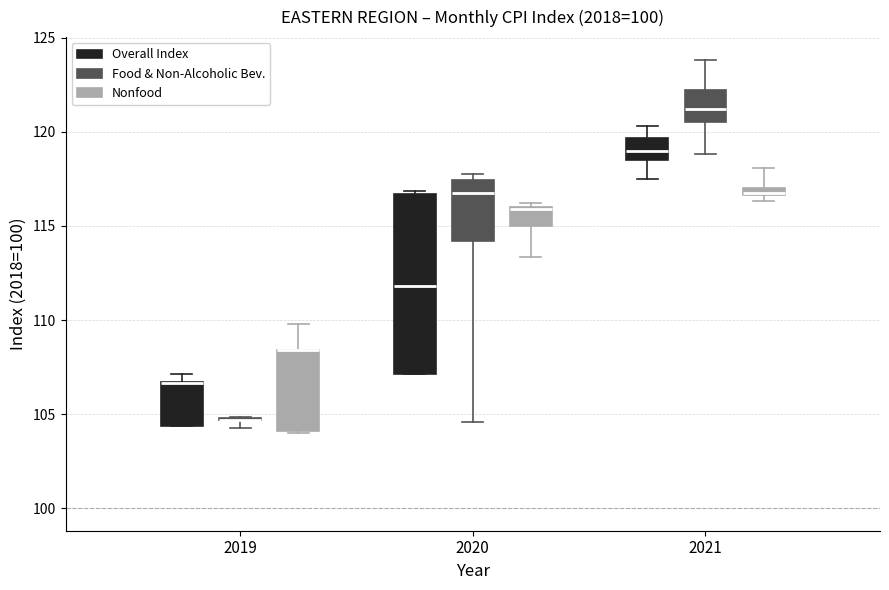

Comparing the boxes themselves (not the whiskers), which one is the tallest?

2020 (Overall Index)